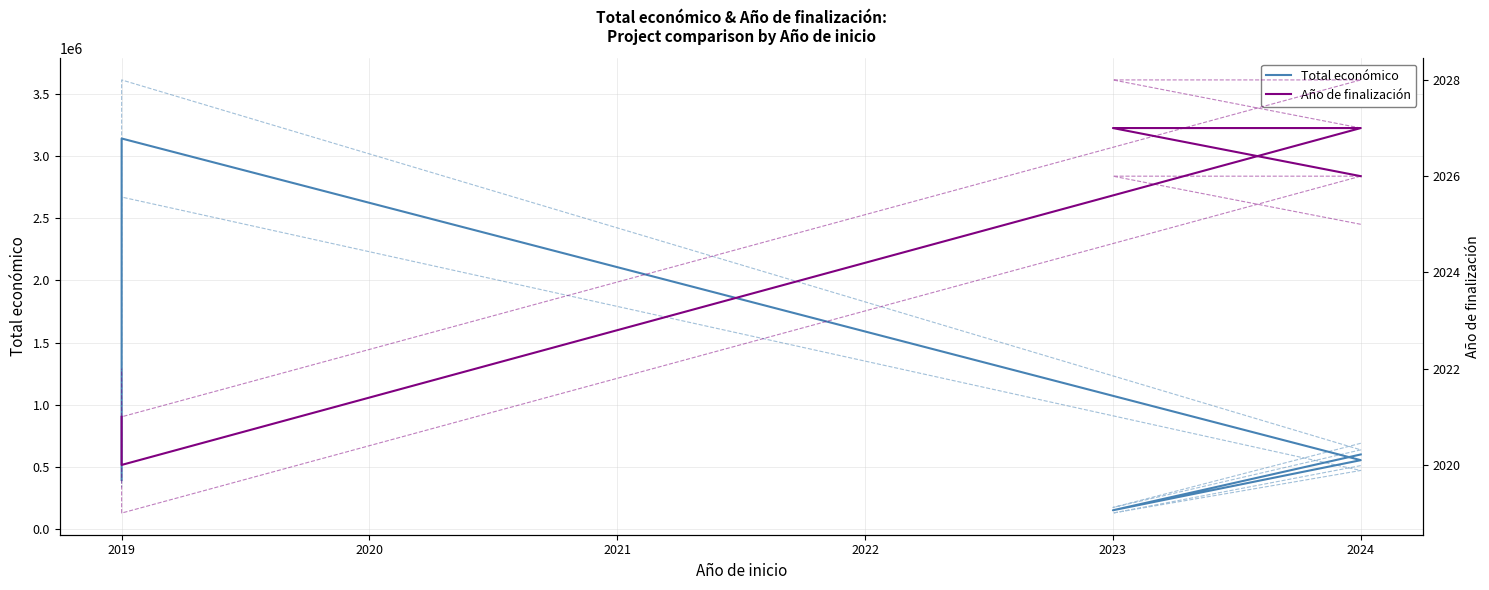

Rank the series at 2019 from highest to lowest value.

Total económico, Año de finalización